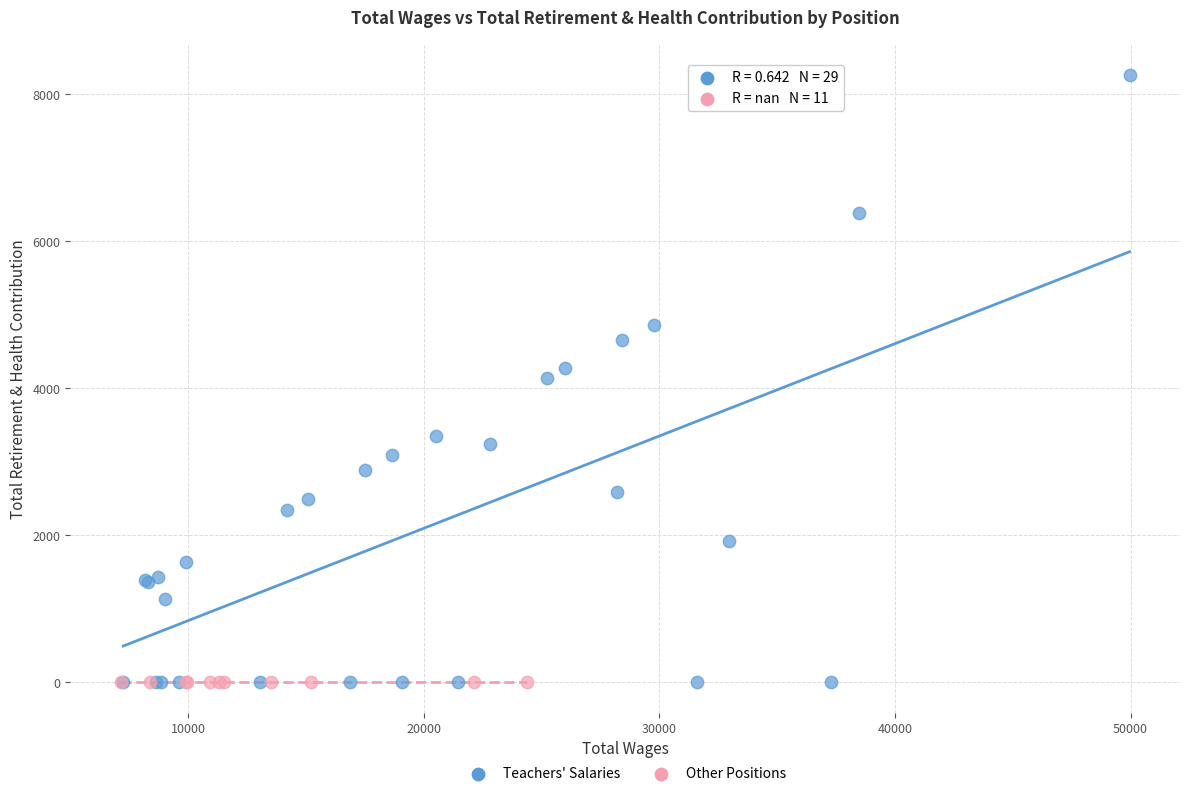

Which series contains the highest Y value?

Teachers' Salaries